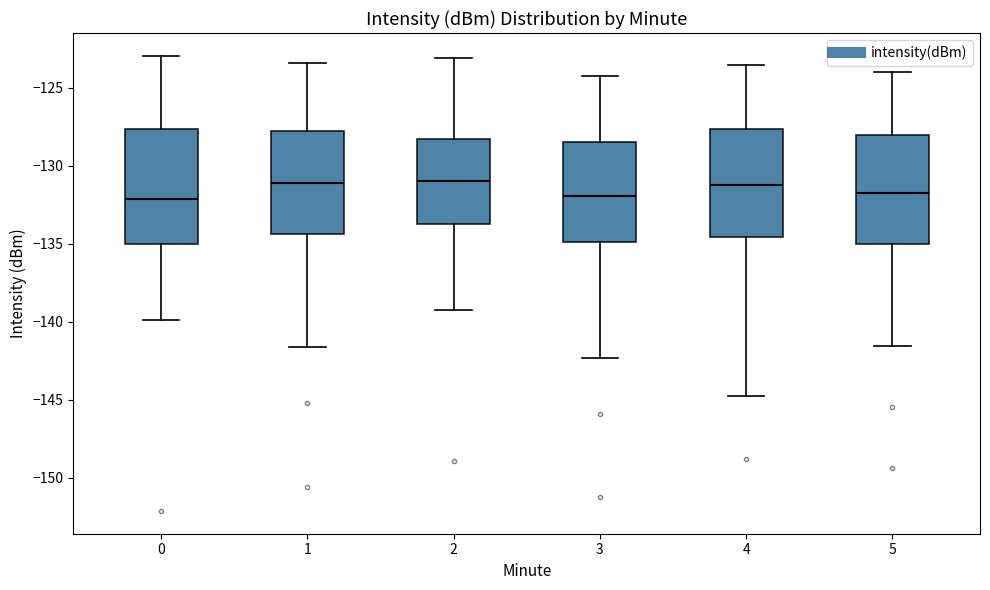

Where does the lower whisker of the box at x = 5 end on the y-axis? The values are not printed on the chart, so give them approximately, as read against the axis.

-141.5